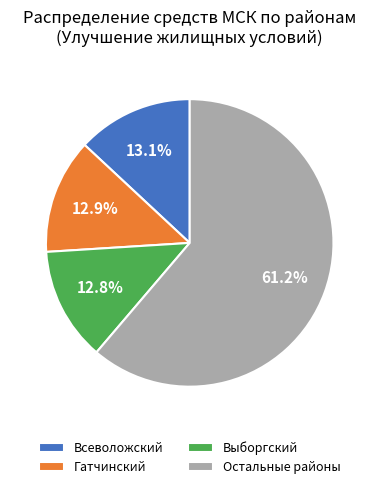

Do Всеволожский and Гатчинский together represent more than half of the pie?

No